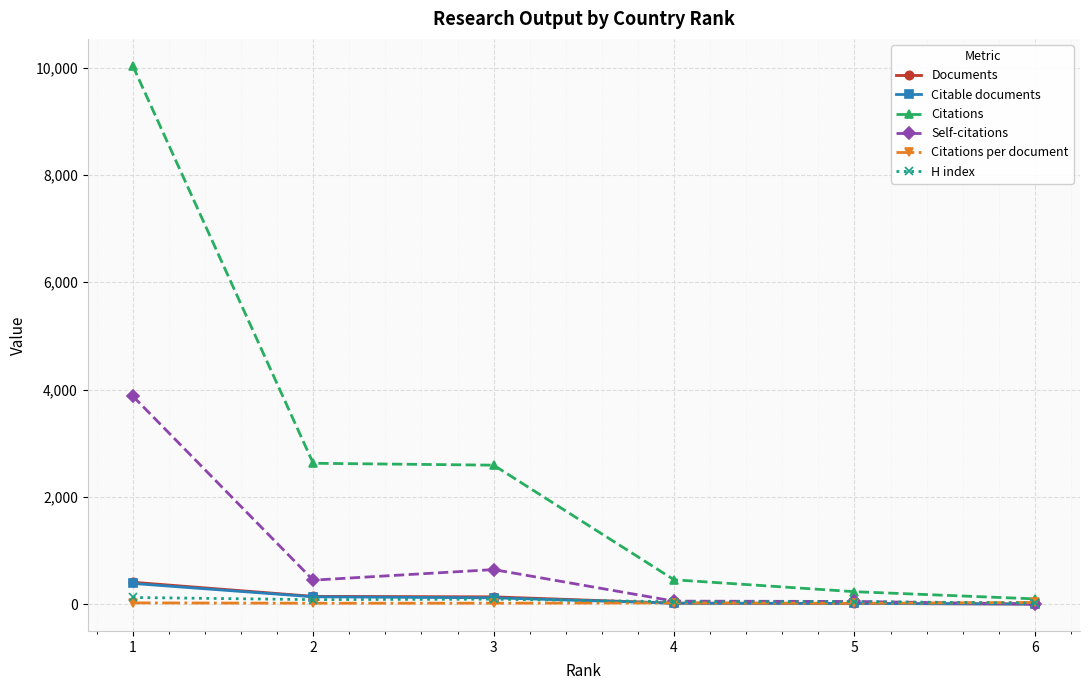

Between 1 and 3, which series saw the biggest shift?

Citations